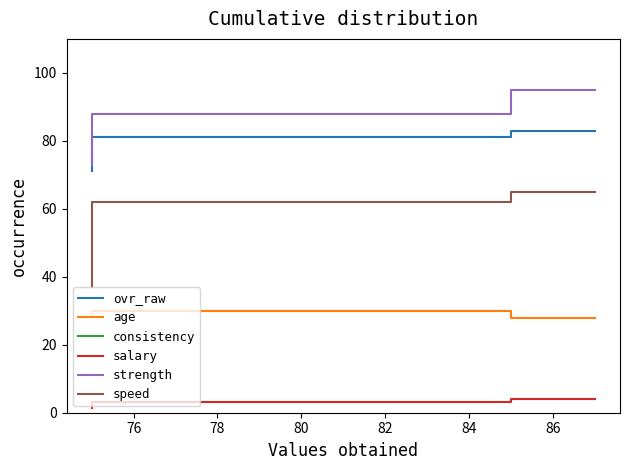

What is the value of the consistency point at the 1st from the left?

-7.0